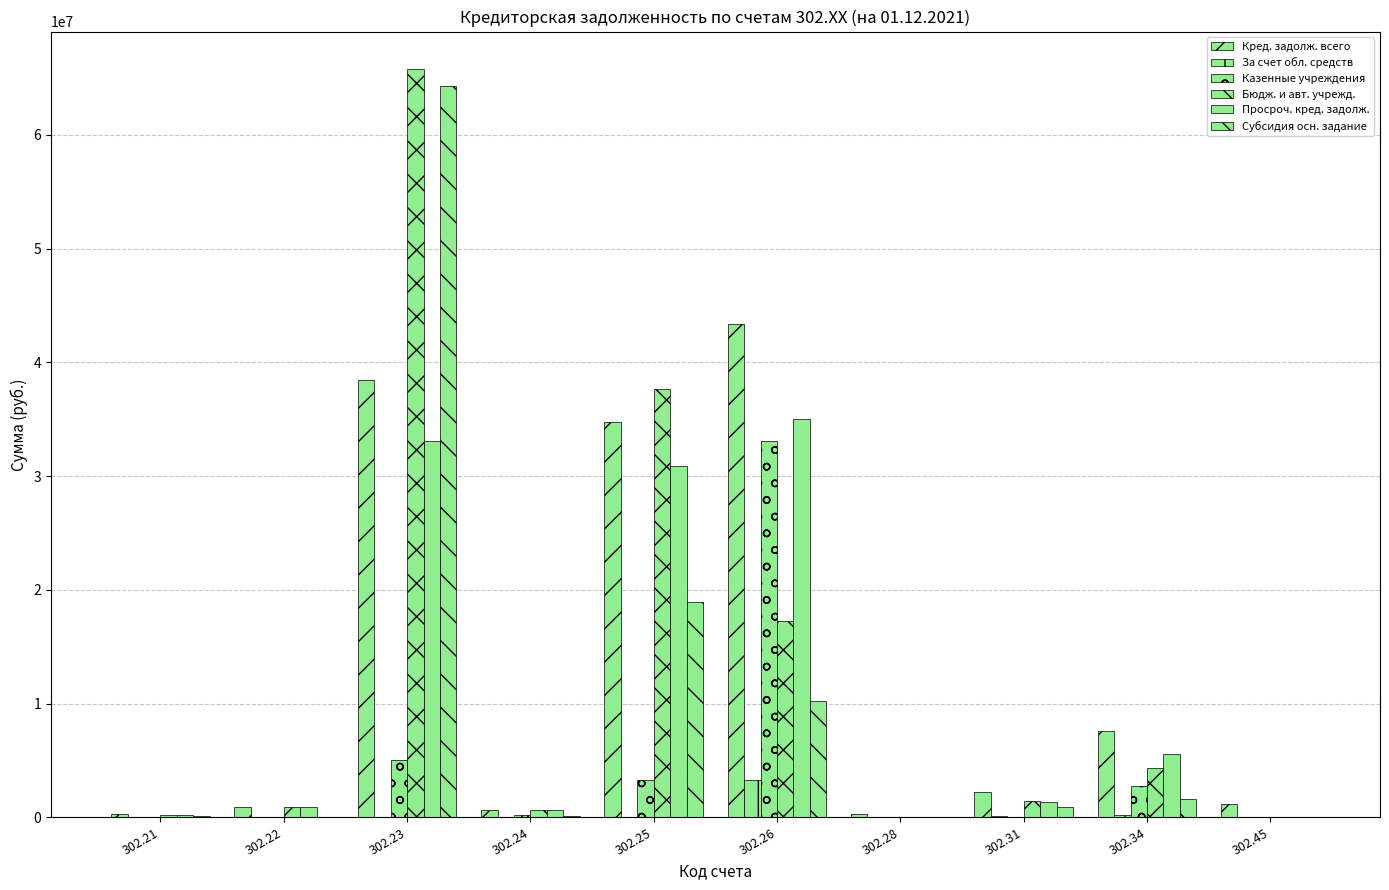

How many distinct data groups are displayed?

6